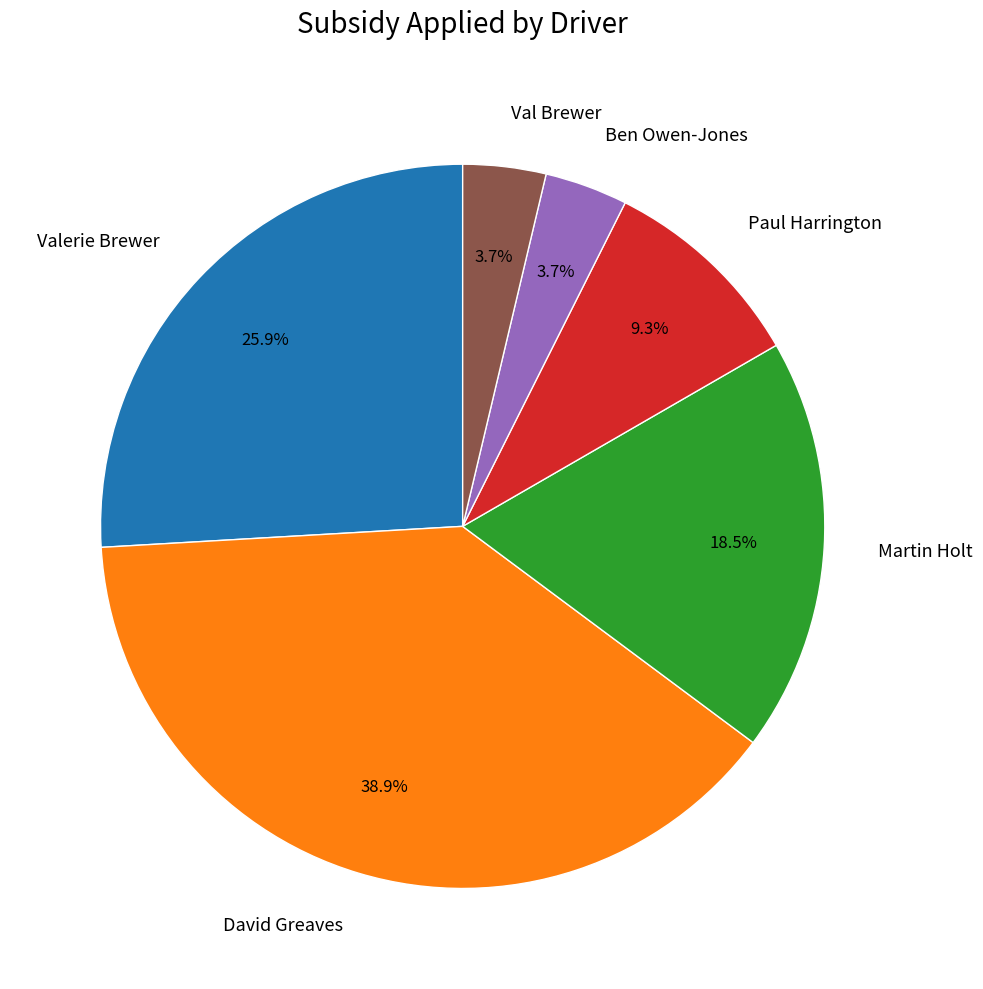

The David Greaves slice represents 30% of the pie. True or false?

False